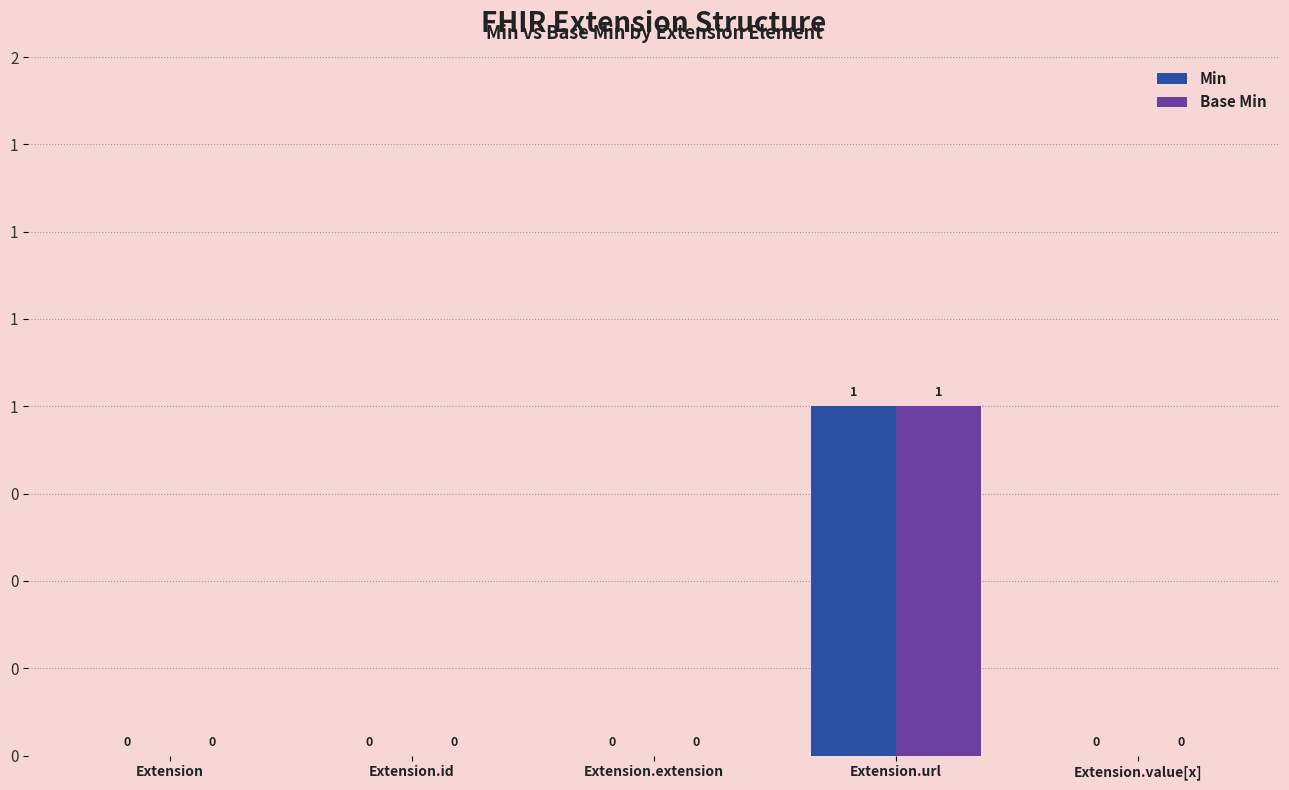

At how many categories does at least one series exceed 0?

1